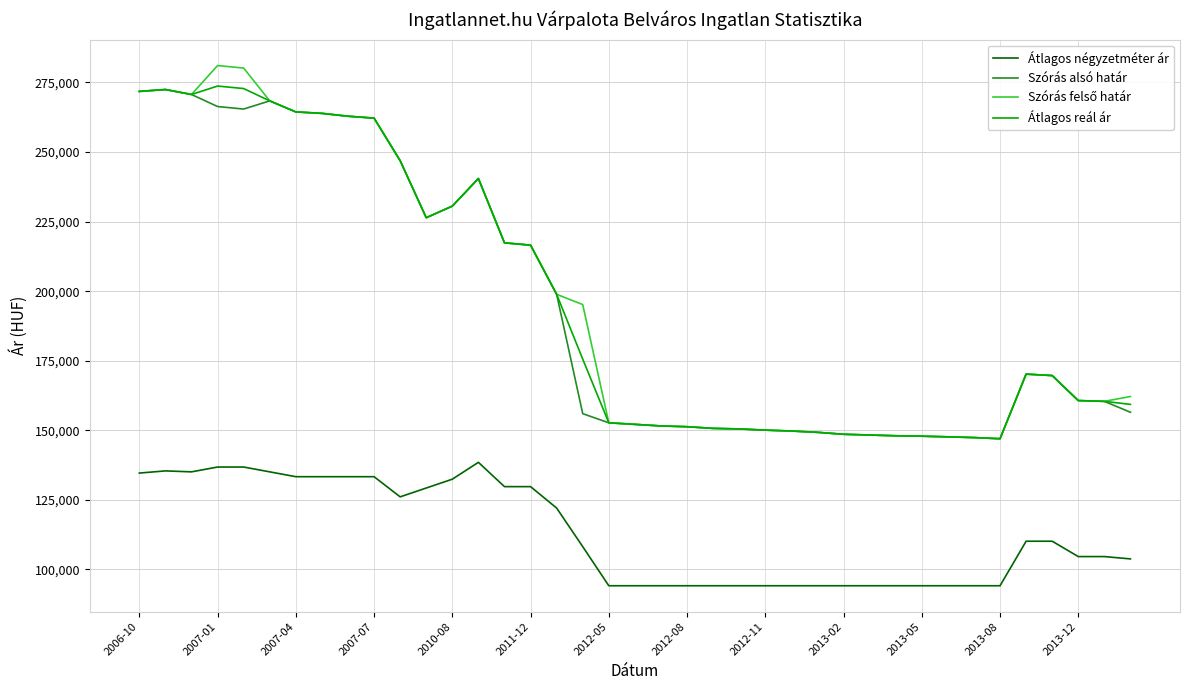

What is the smallest value displayed?

94150